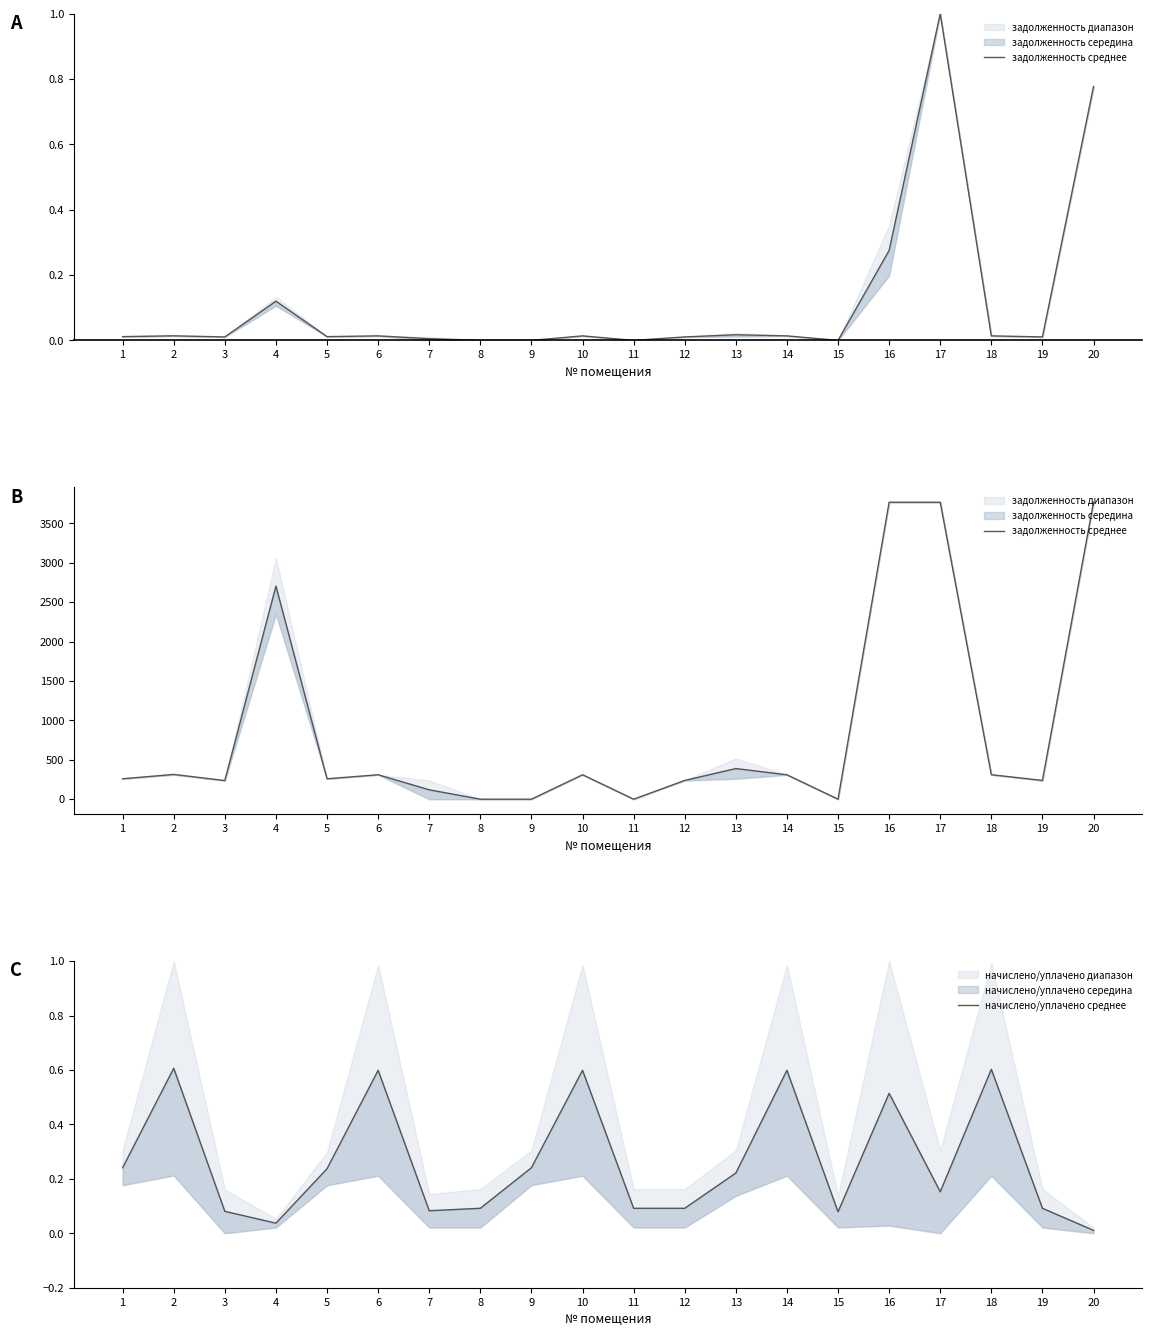

What is the value of the задолженность среднее point at the 7th from the left?

119.0